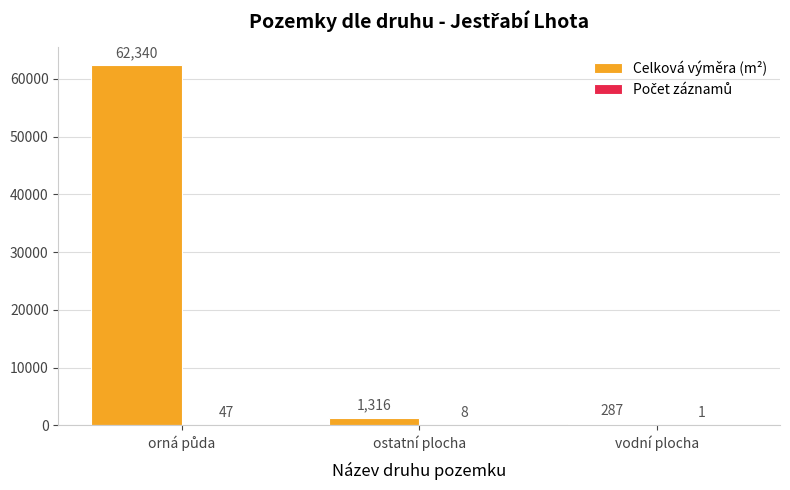

The value of Celková výměra (m²) at ostatní plocha is 1316. True or false?

True